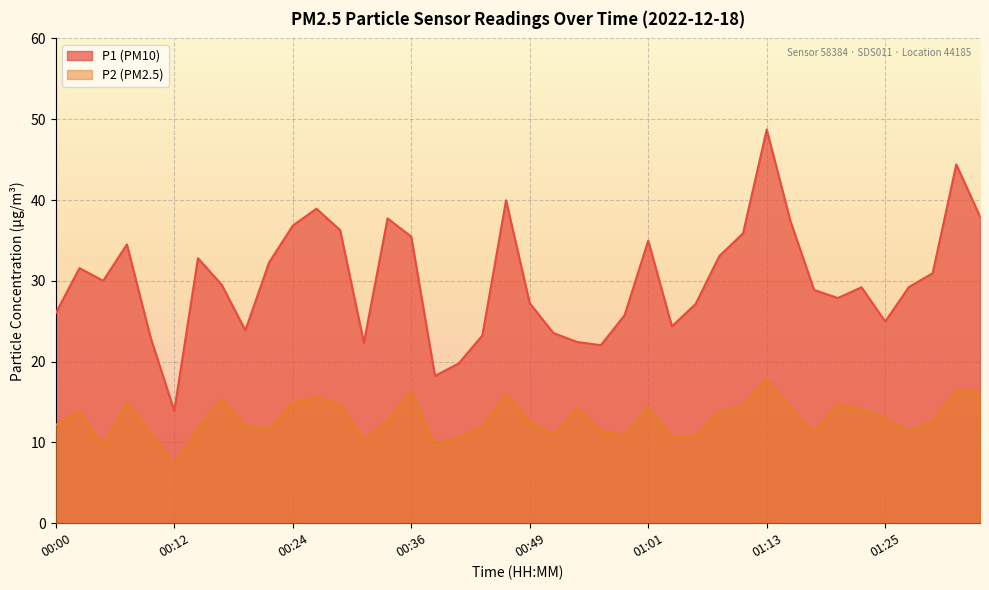

True or false: P2 has more than 1 interior local peaks.

True